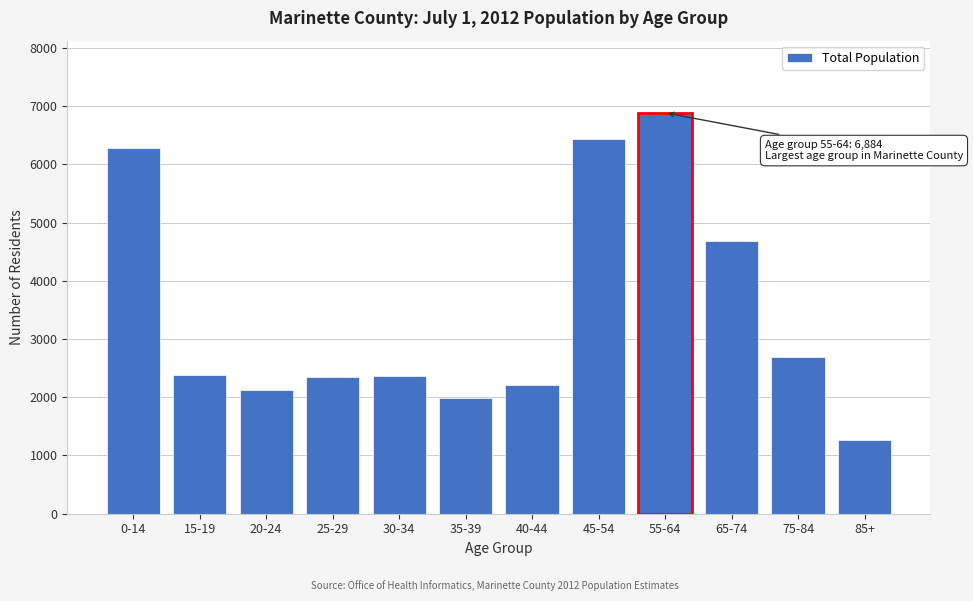

Between 20-24 and 30-34, which is larger?

30-34